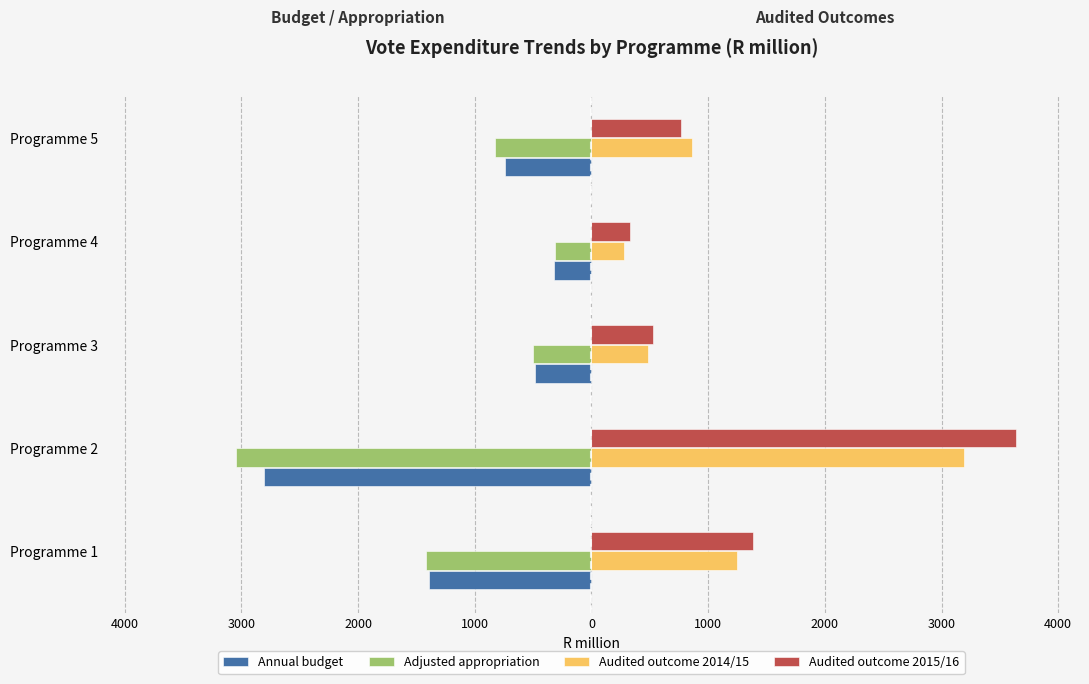

What are all the series names shown in the legend?

Annual budget, Adjusted appropriation, Audited outcome 2014/15, Audited outcome 2015/16